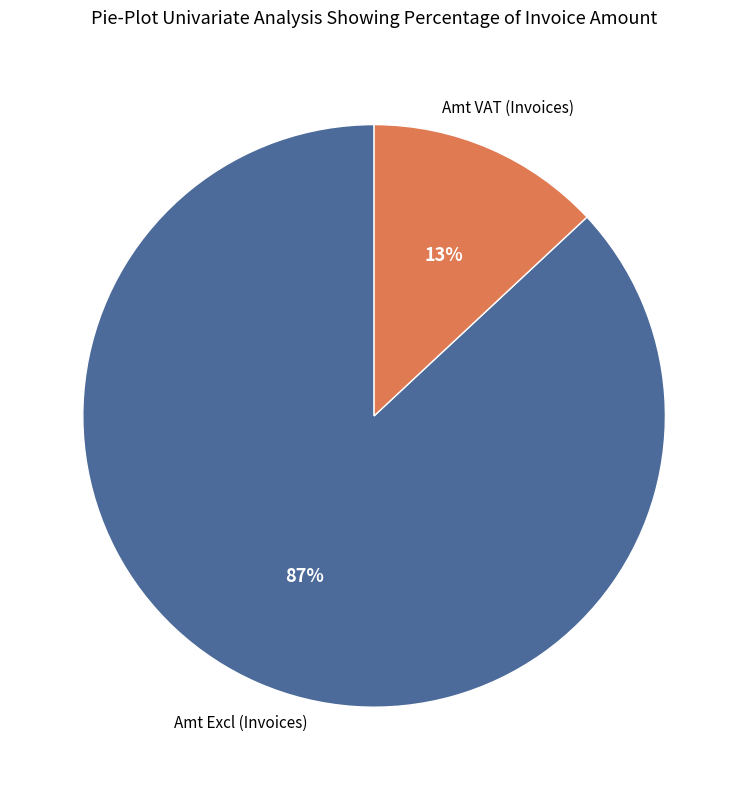

What is the ratio of the value at Amt Excl (Invoices) to the value at Amt VAT (Invoices)?

6.7